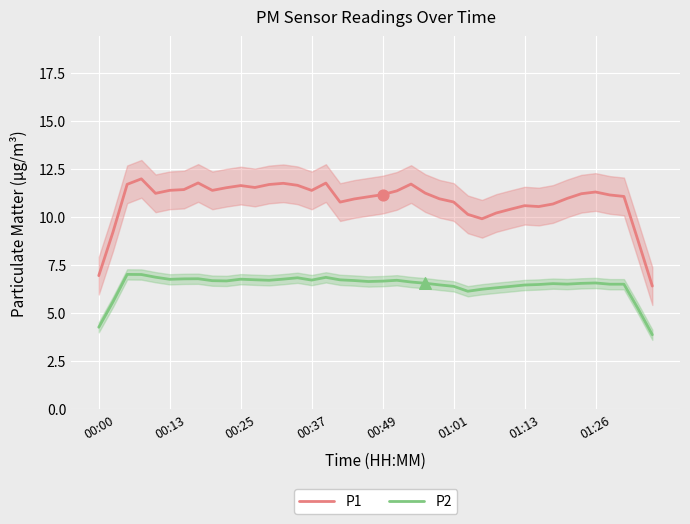

What are all the series names shown in the legend?

P1, P2